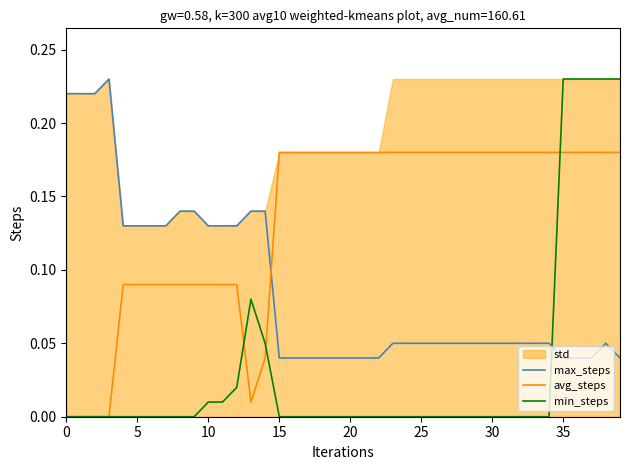

True or false: min_steps has a value of -0.2 at 20.

False